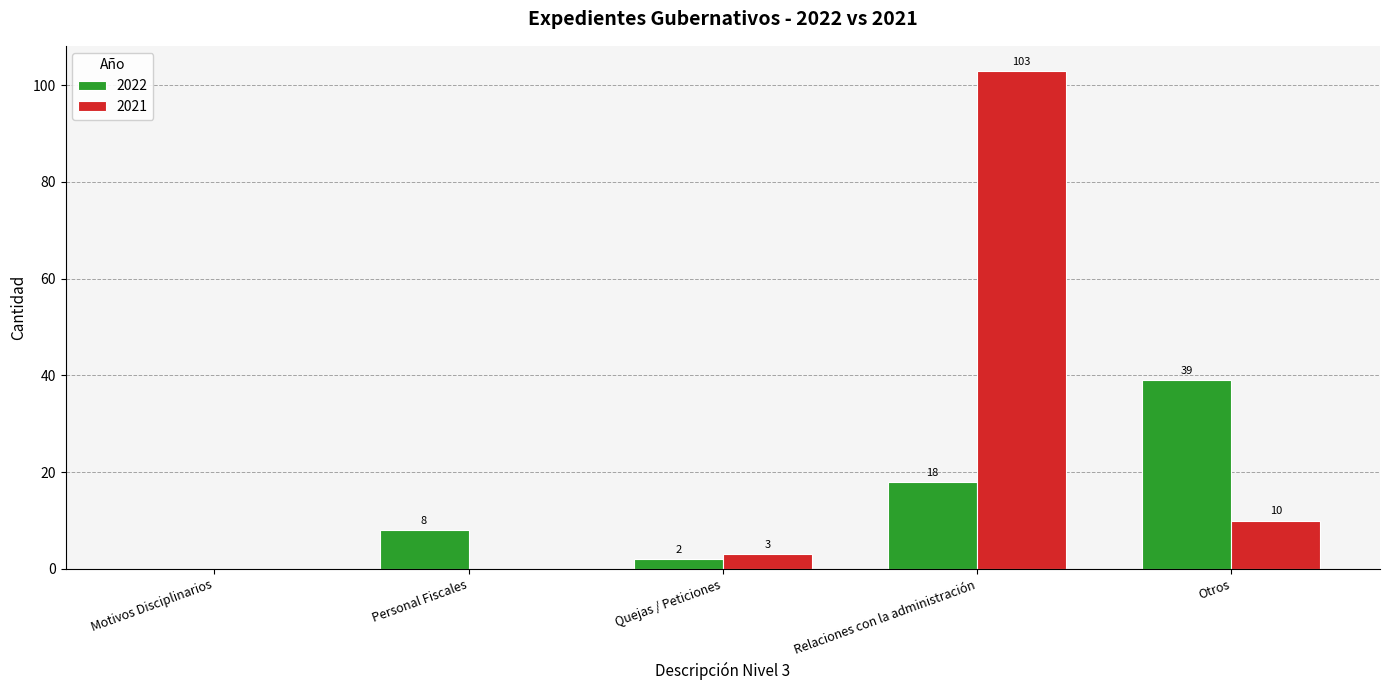

How many groups of bars are there?

5